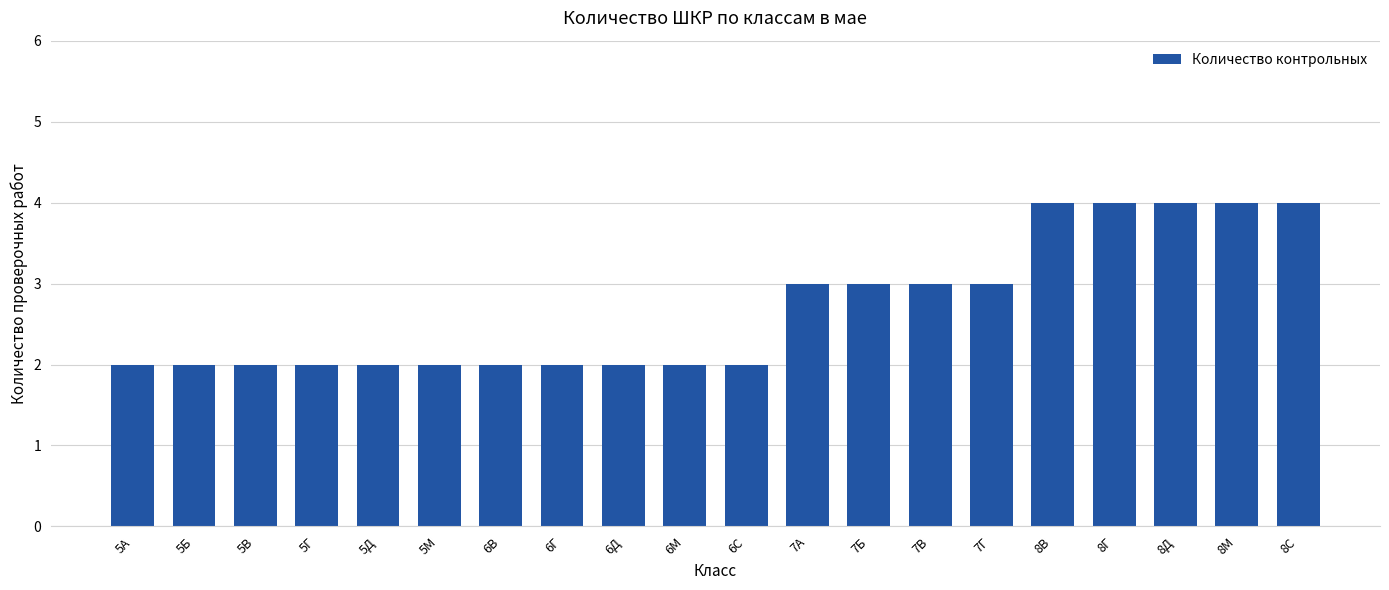

Approximately how many times larger is the value at 5Г compared to 7В?

0.7